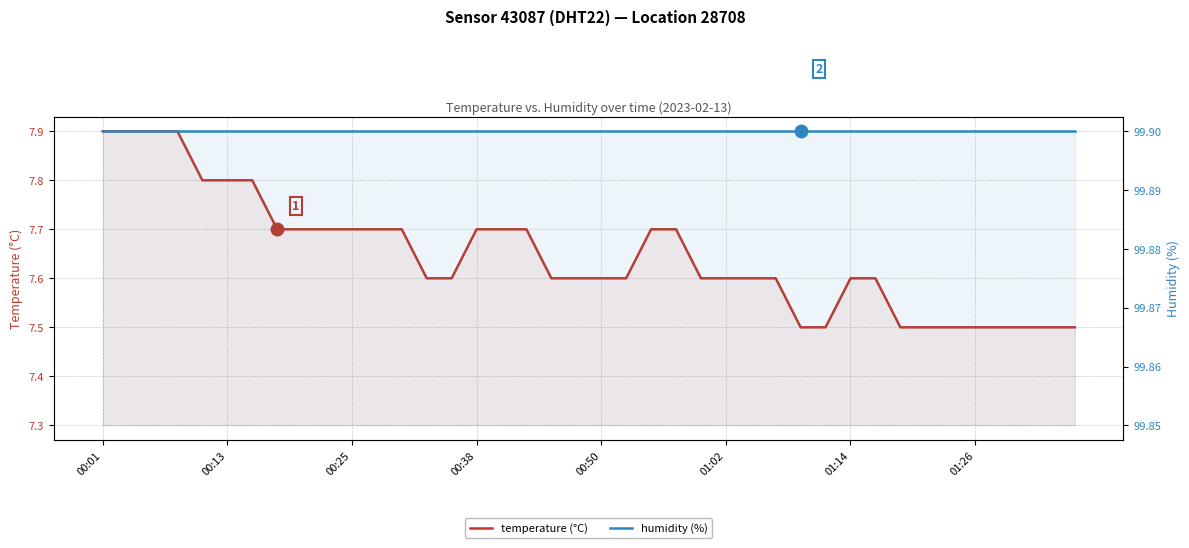

What position from the left is 31?

32